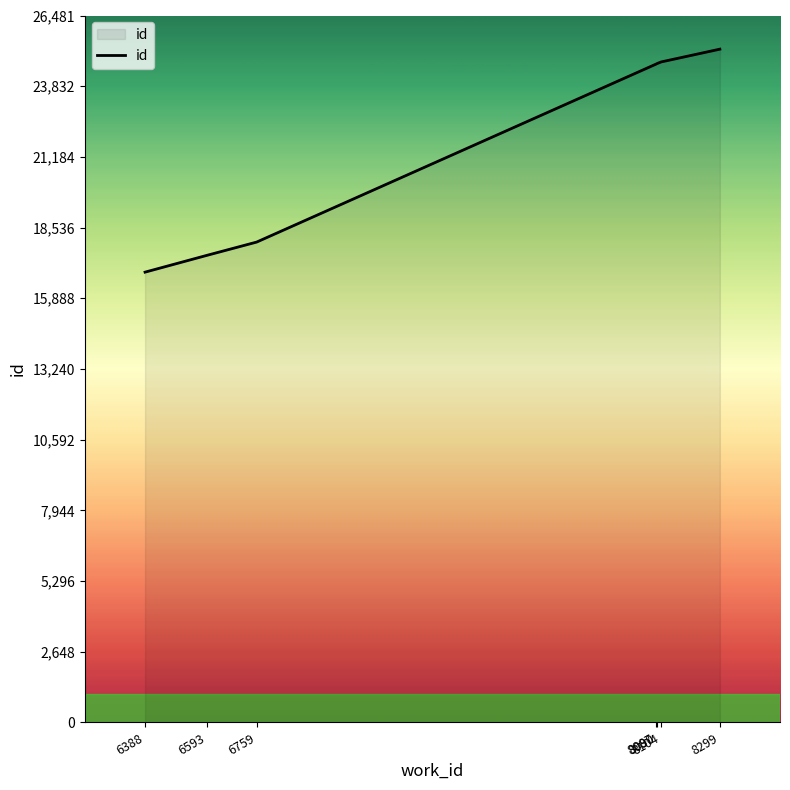

What is the average value?

21666